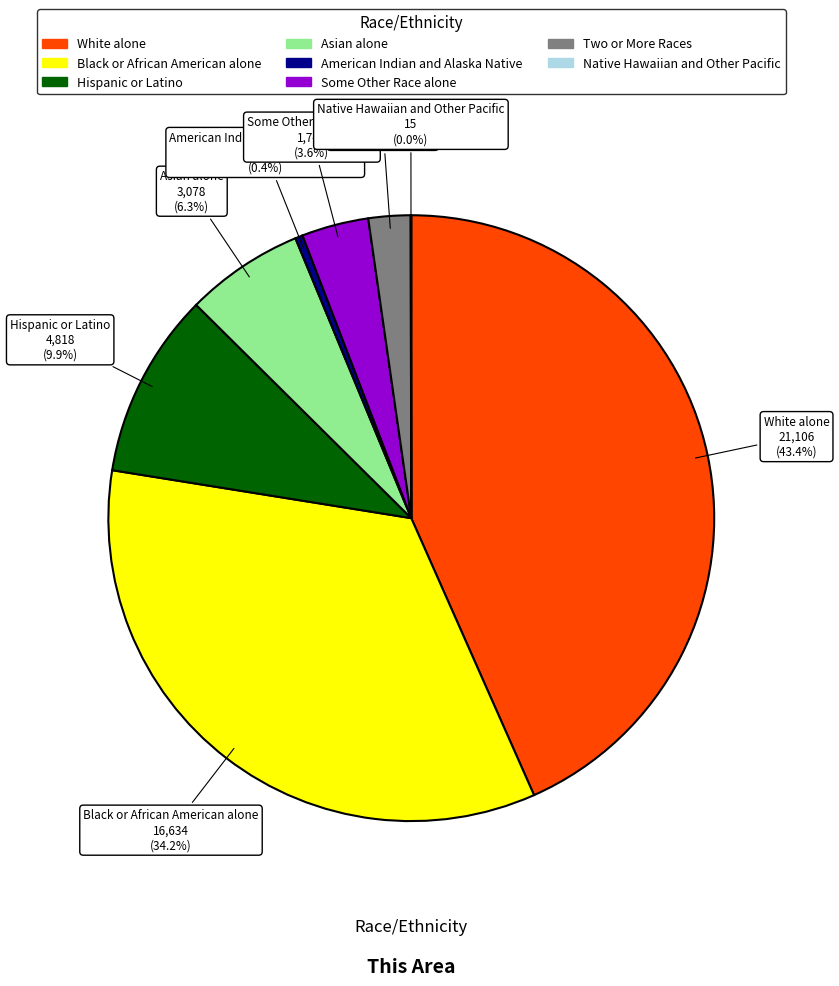

Is there any slice that represents more than half of the pie?

No